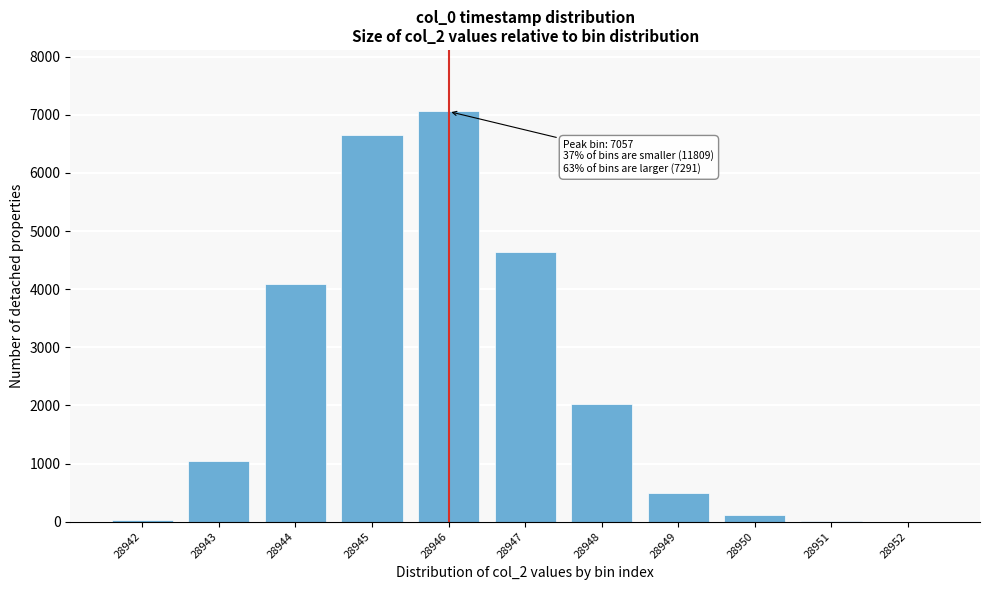

The chart shows a value of 106 at 28950. True or false?

True